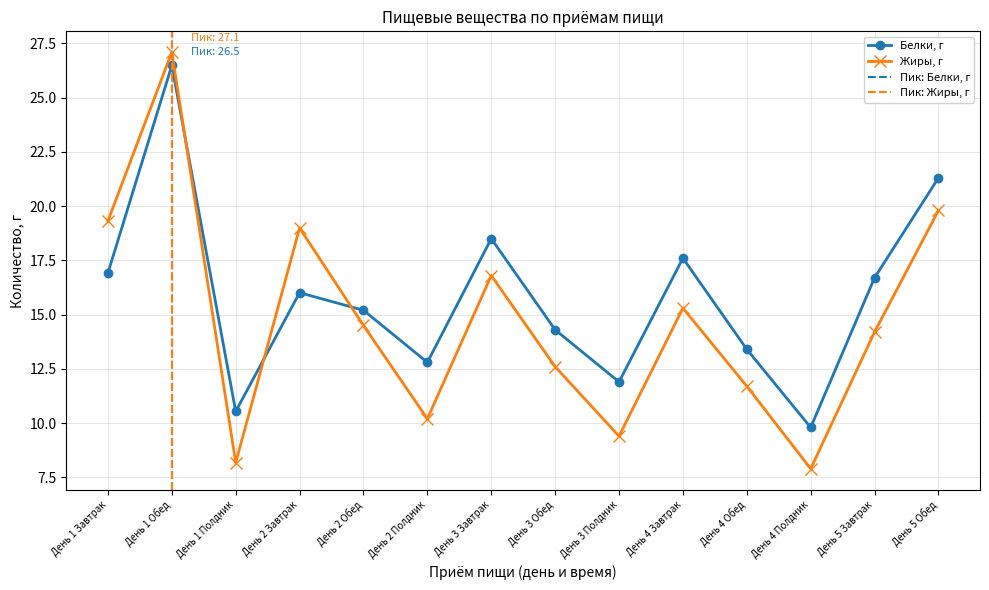

List the labels in order of Жиры, г value, largest first.

День 1 Обед, День 5 Обед, День 1 Завтрак, День 2 Завтрак, День 3 Завтрак, День 4 Завтрак, День 2 Обед, День 5 Завтрак, День 3 Обед, День 4 Обед, День 2 Полдник, День 3 Полдник, День 1 Полдник, День 4 Полдник